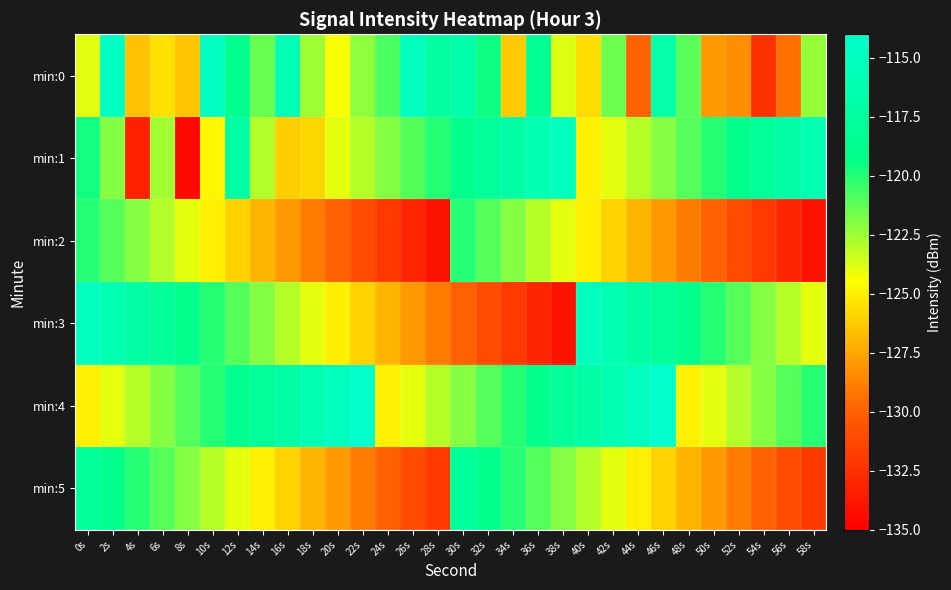

Reading left to right, extract all data points from this chart.

min:0: 0s=-123.9	2s=-114.7	4s=-126.6	6s=-125.5	8s=-126.4	10s=-115.0	12s=-118.9	14s=-121.4	16s=-115.9	18s=-122.5	20s=-124.4	22s=-122.2	24s=-120.8	26s=-115.2	28s=-117.3	30s=-116.6	32s=-119.6	34s=-126.3	36s=-118.3	38s=-123.8	40s=-125.7	42s=-121.5	44s=-129.9	46s=-116.8	48s=-121.1	50s=-128.0	52s=-128.4	54s=-132.5	56s=-129.3	58s=-122.3
min:1: 0s=-119.6	2s=-122.0	4s=-133.2	6s=-122.6	8s=-134.6	10s=-124.7	12s=-117.3	14s=-122.9	16s=-126.2	18s=-125.8	20s=-124.0	22s=-123.0	24s=-122.0	26s=-121.0	28s=-120.0	30s=-119.0	32s=-118.0	34s=-117.0	36s=-116.0	38s=-115.0	40s=-125.0	42s=-124.0	44s=-123.0	46s=-122.0	48s=-121.0	50s=-120.0	52s=-119.0	54s=-118.0	56s=-117.0	58s=-116.0
min:2: 0s=-120.0	2s=-121.0	4s=-122.0	6s=-123.0	8s=-124.0	10s=-125.0	12s=-126.0	14s=-127.0	16s=-128.0	18s=-129.0	20s=-130.0	22s=-131.0	24s=-132.0	26s=-133.0	28s=-134.0	30s=-120.0	32s=-121.0	34s=-122.0	36s=-123.0	38s=-124.0	40s=-125.0	42s=-126.0	44s=-127.0	46s=-128.0	48s=-129.0	50s=-130.0	52s=-131.0	54s=-132.0	56s=-133.0	58s=-134.0
min:3: 0s=-115.0	2s=-116.0	4s=-117.0	6s=-118.0	8s=-119.0	10s=-120.0	12s=-121.0	14s=-122.0	16s=-123.0	18s=-124.0	20s=-125.0	22s=-126.0	24s=-127.0	26s=-128.0	28s=-129.0	30s=-130.0	32s=-131.0	34s=-132.0	36s=-133.0	38s=-134.0	40s=-115.0	42s=-116.0	44s=-117.0	46s=-118.0	48s=-119.0	50s=-120.0	52s=-121.0	54s=-122.0	56s=-123.0	58s=-124.0
min:4: 0s=-125.0	2s=-124.0	4s=-123.0	6s=-122.0	8s=-121.0	10s=-120.0	12s=-119.0	14s=-118.0	16s=-117.0	18s=-116.0	20s=-115.0	22s=-114.0	24s=-125.0	26s=-124.0	28s=-123.0	30s=-122.0	32s=-121.0	34s=-120.0	36s=-119.0	38s=-118.0	40s=-117.0	42s=-116.0	44s=-115.0	46s=-114.0	48s=-125.0	50s=-124.0	52s=-123.0	54s=-122.0	56s=-121.0	58s=-120.0
min:5: 0s=-118.0	2s=-119.0	4s=-120.0	6s=-121.0	8s=-122.0	10s=-123.0	12s=-124.0	14s=-125.0	16s=-126.0	18s=-127.0	20s=-128.0	22s=-129.0	24s=-130.0	26s=-131.0	28s=-132.0	30s=-118.0	32s=-119.0	34s=-120.0	36s=-121.0	38s=-122.0	40s=-123.0	42s=-124.0	44s=-125.0	46s=-126.0	48s=-127.0	50s=-128.0	52s=-129.0	54s=-130.0	56s=-131.0	58s=-132.0